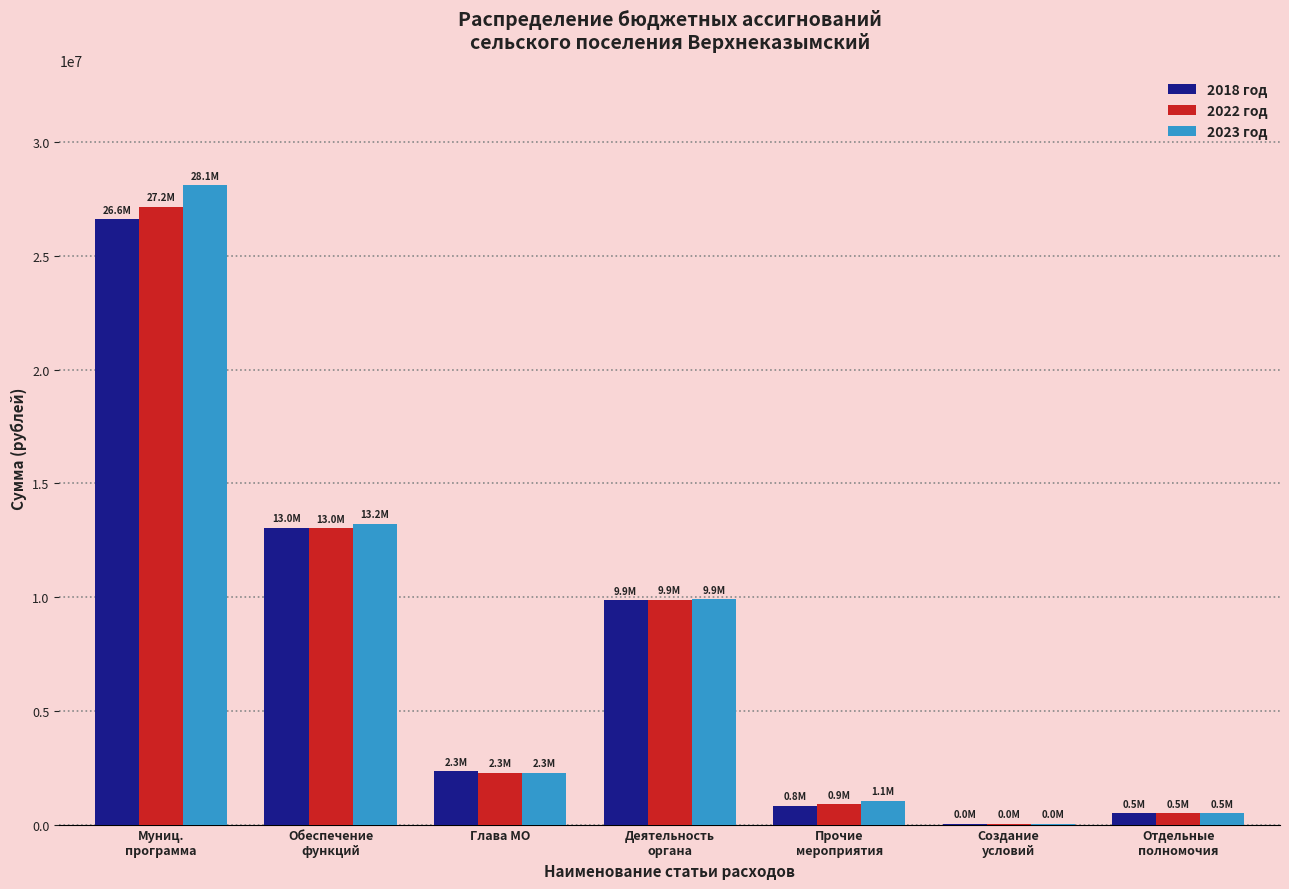

The 2022 год series shows 2269700.0 at Глава МО. True or false?

True